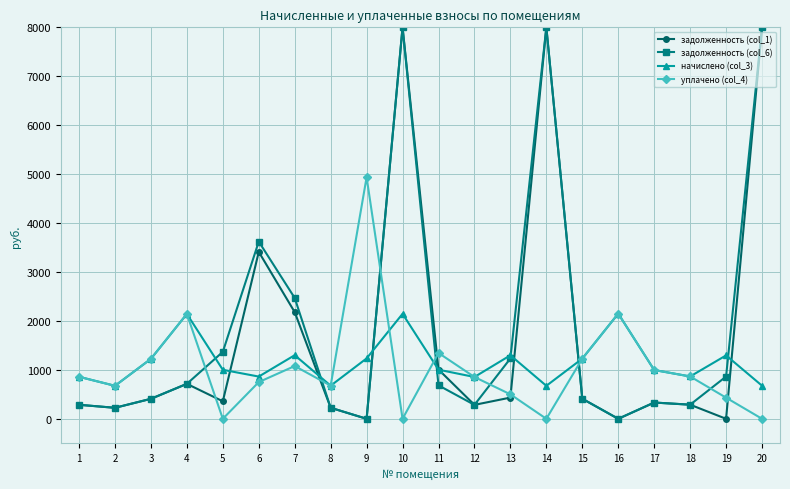

How many interior local peaks does the задолженность (col_1) series have?

5